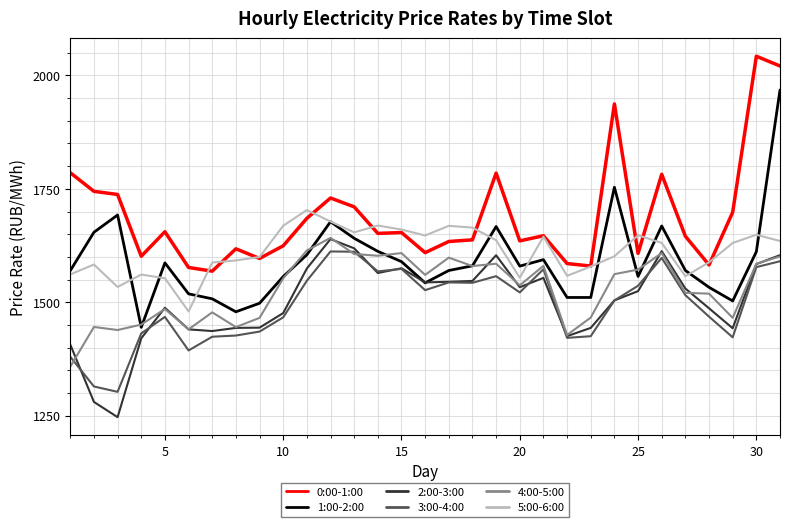

How many lines are shown in the chart?

6